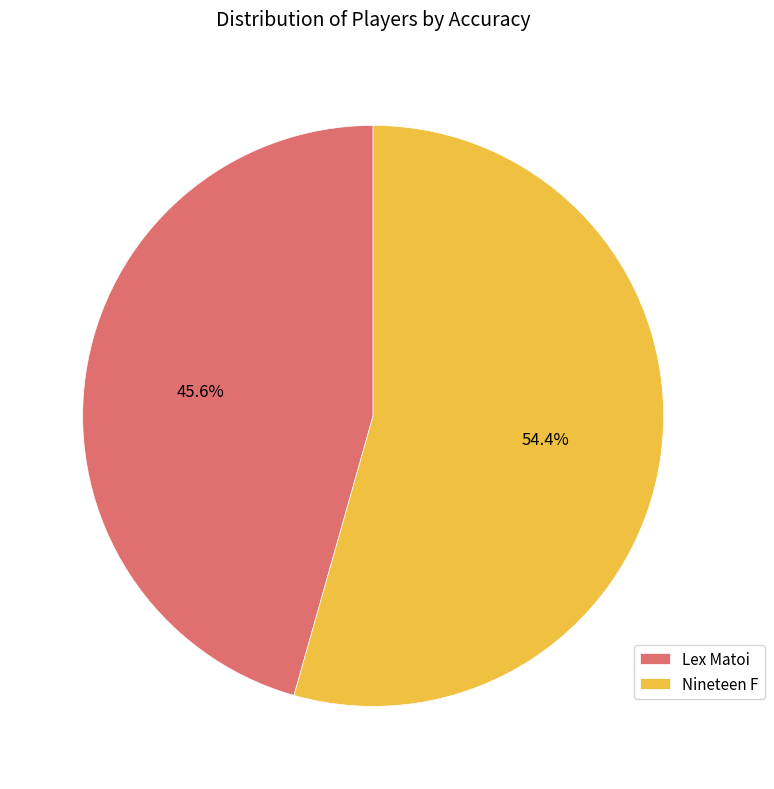

How many segments does this pie chart have?

2